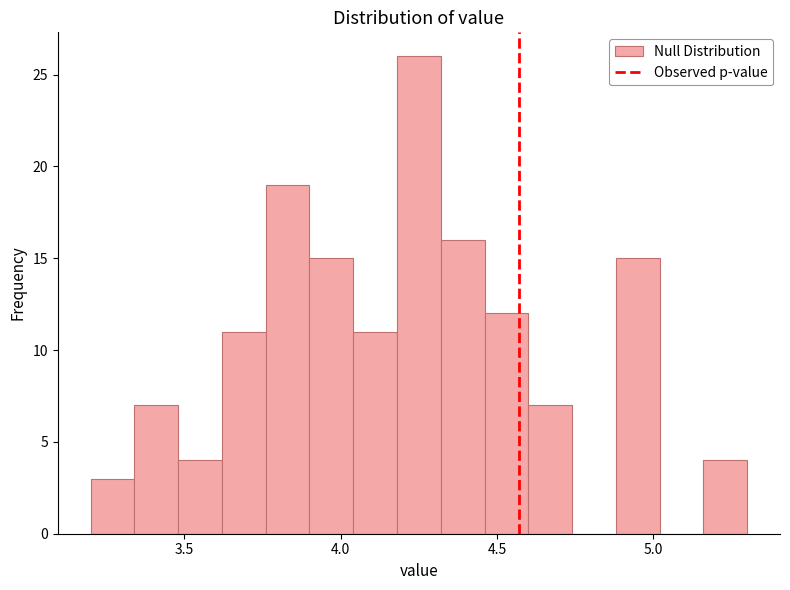

Read against the x-axis, roughly where is the centre of the tallest bar?

4.25